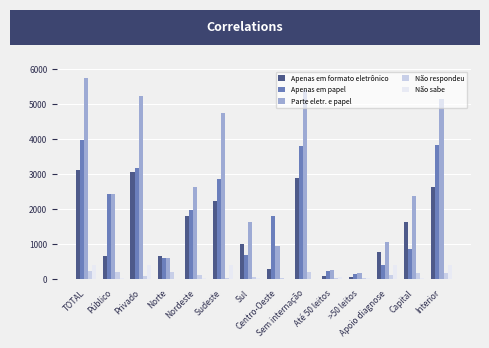

Is the value of Parte eletr. e papel at Privado greater than the value of Apenas em formato eletrônico at Norte?

Yes